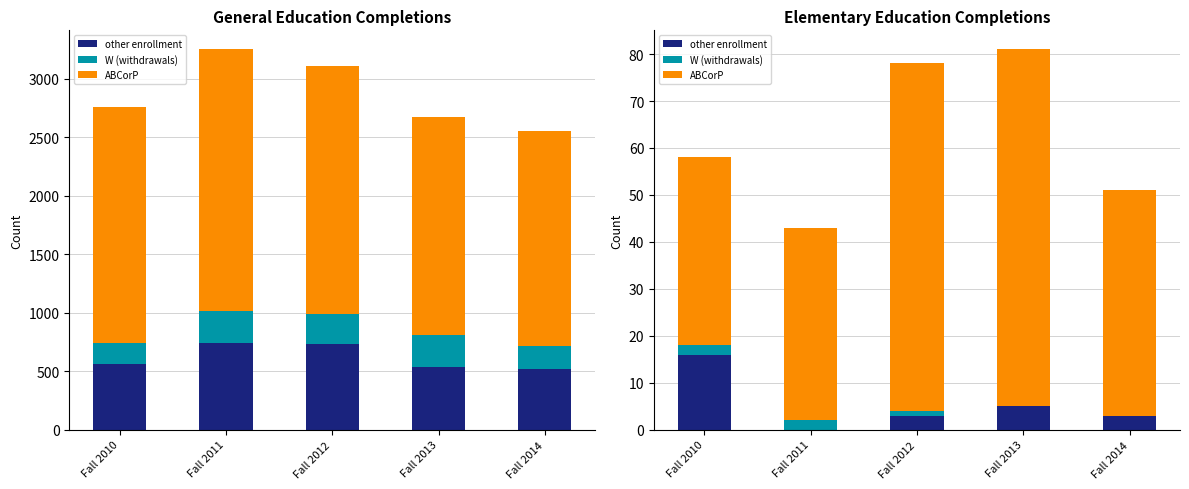

What is the sum of all W (withdrawals) values?

5